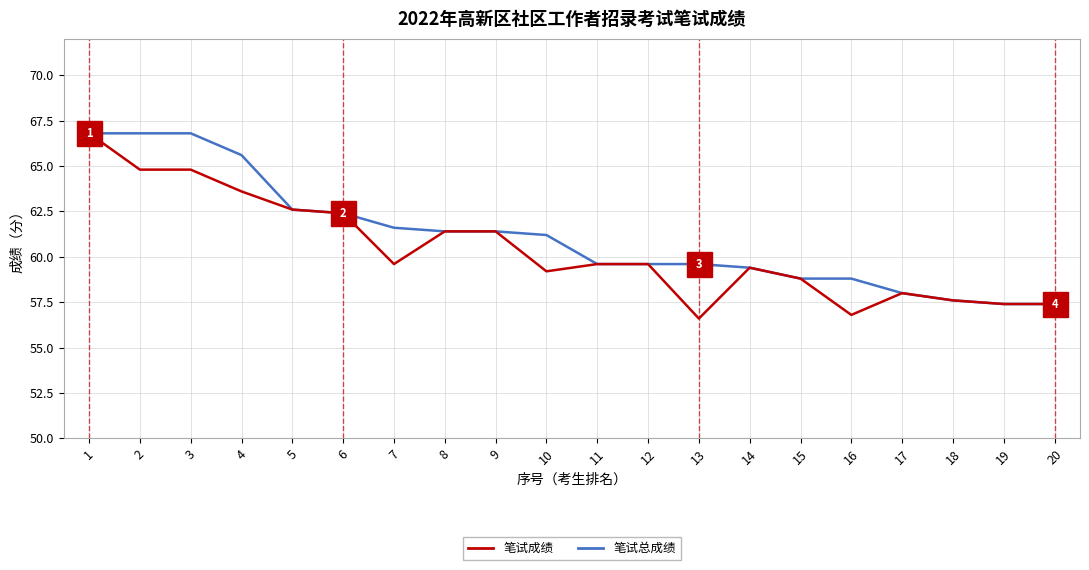

How many values in the 笔试总成绩 series are below 61?

10